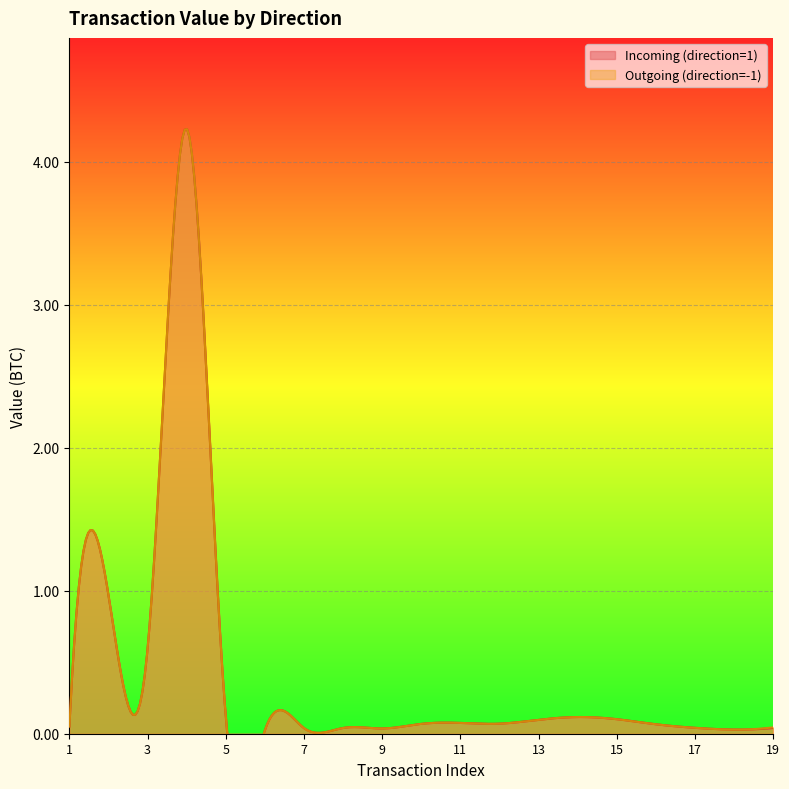

At which label is Incoming (direction=1) closest to 2?

2